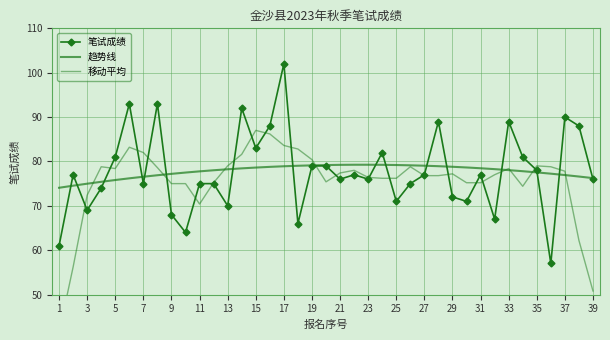

Reading left to right, what are all the values shown in this chart?

笔试成绩: 61.0	77.0	69.0	74.0	81.0	93.0	75.0	93.0	68.0	64.0	75.0	75.0	70.0	92.0	83.0	88.0	102.0	66.0	79.0	79.0	76.0	77.0	76.0	82.0	71.0	75.0	77.0	89.0	72.0	71.0	77.0	67.0	89.0	81.0	78.0	57.0	90.0	88.0	76.0
趋势线: 74.1	74.5	75.0	75.4	75.8	76.2	76.6	76.9	77.2	77.5	77.8	78.0	78.2	78.4	78.6	78.8	78.9	79.0	79.1	79.2	79.2	79.3	79.3	79.2	79.2	79.1	79.0	78.9	78.8	78.6	78.5	78.3	78.0	77.8	77.5	77.2	76.9	76.6	76.2
移动平均: 41.4	56.2	72.4	78.8	78.4	83.2	82.0	78.6	75.0	75.0	70.4	75.2	79.0	81.6	87.0	86.2	83.6	82.8	80.4	75.4	77.4	78.0	76.4	76.2	76.2	78.8	76.8	76.8	77.2	75.2	75.2	77.0	78.4	74.4	79.0	78.8	77.8	62.2	50.8